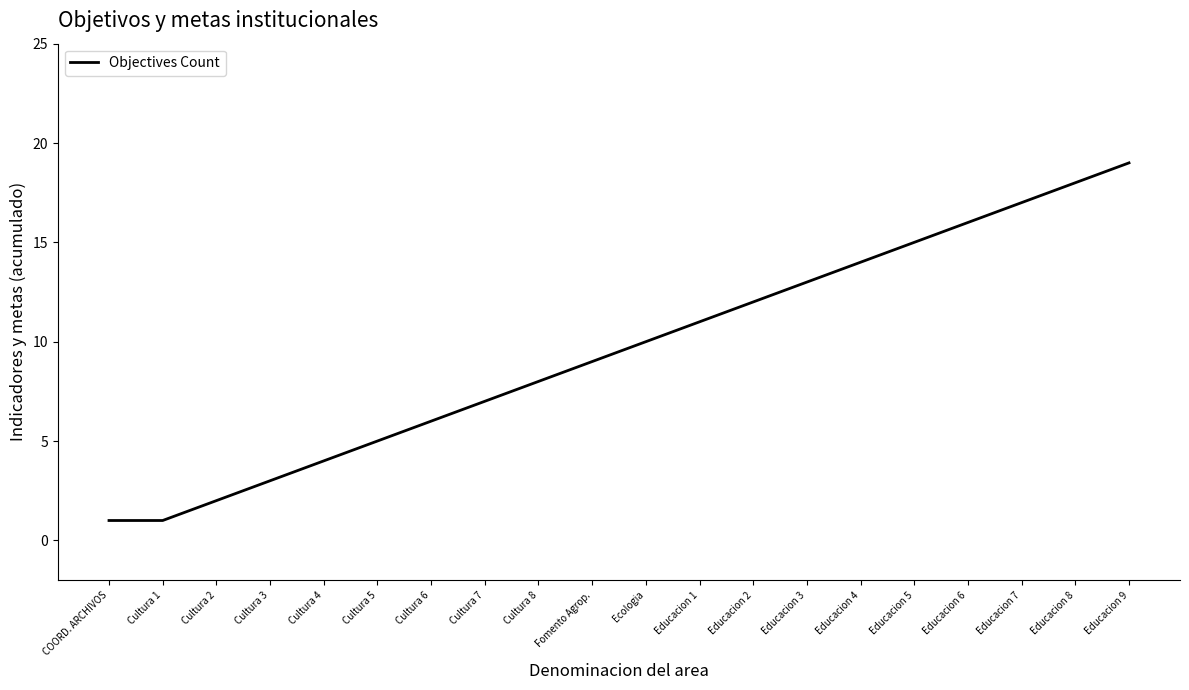

The value at Cultura 5 is 2. True or false?

False